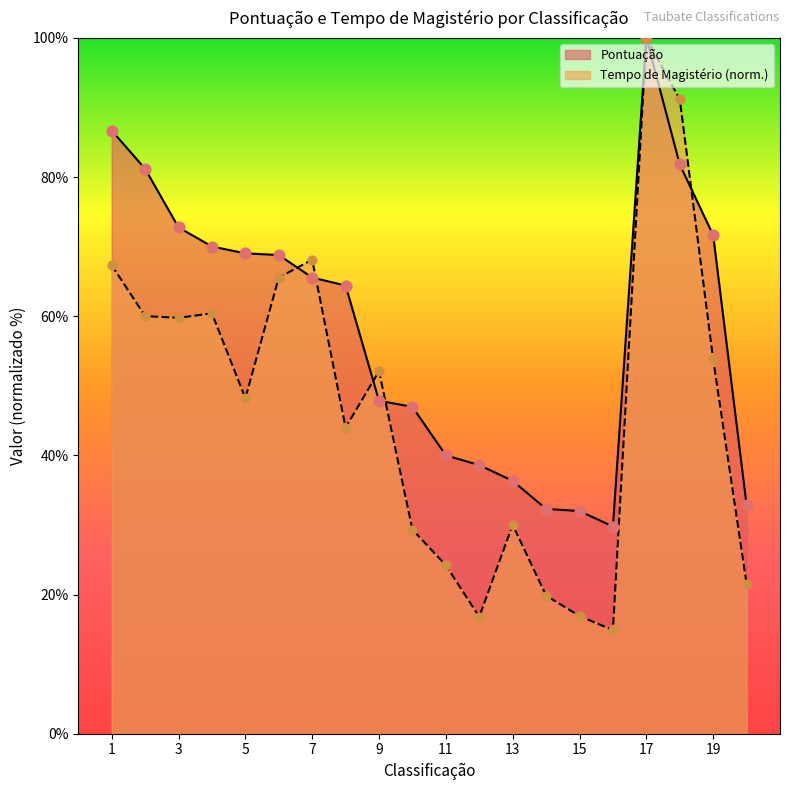

At which category is the sum across all series the highest?

17